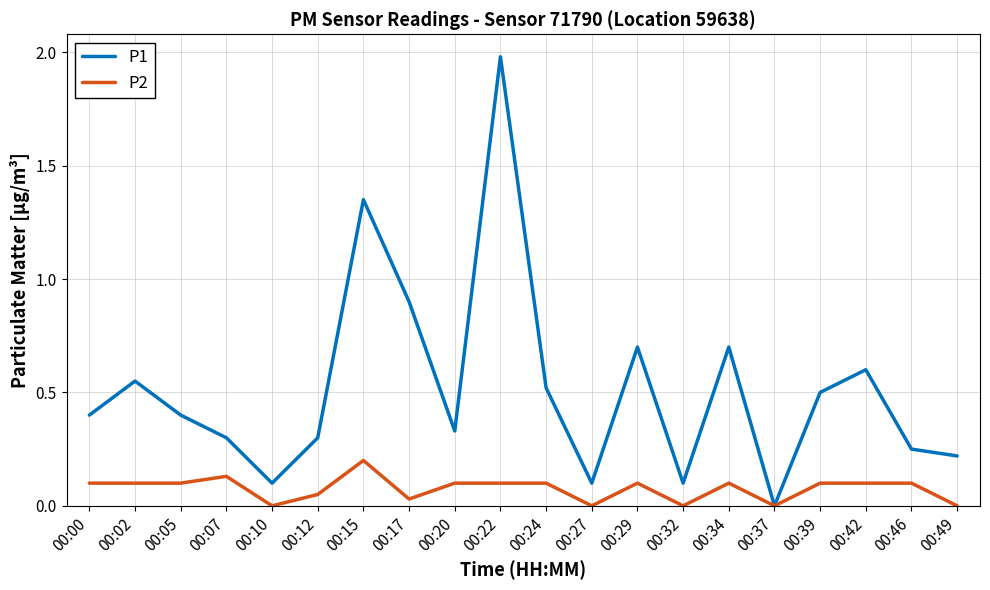

What is the total value across all series at 00:42?

0.7